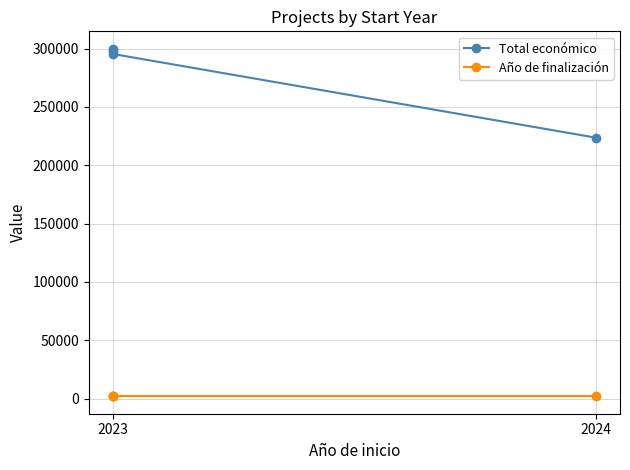

Is it true that Año de finalización equals 3401 at 2023?

False